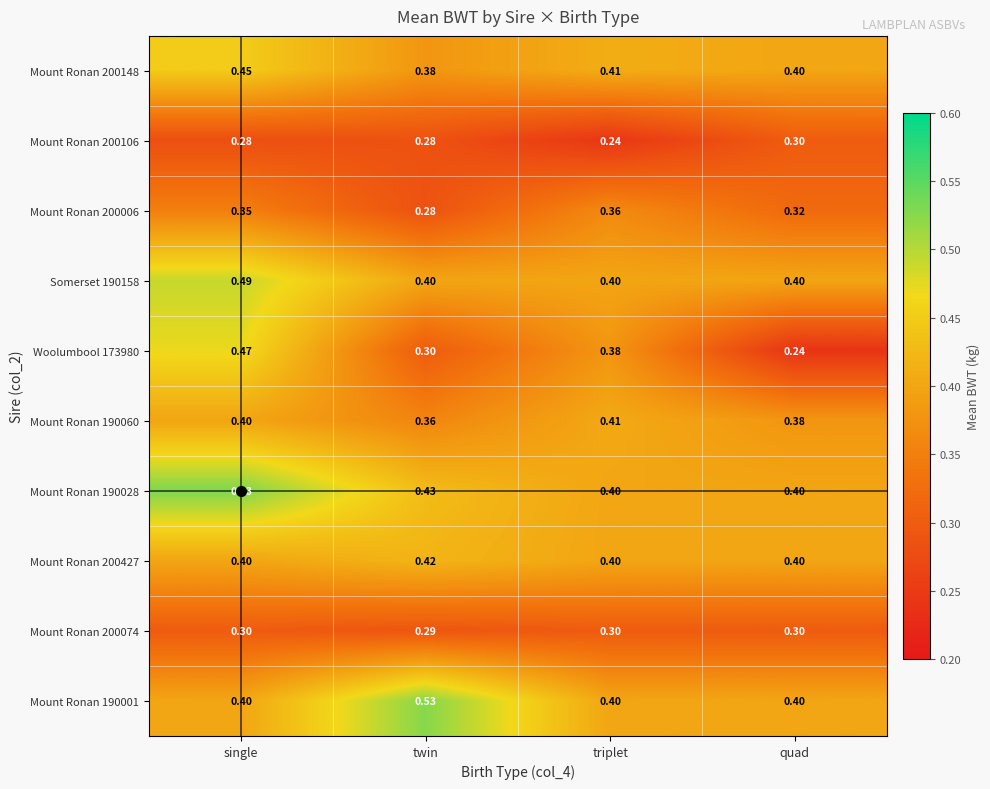

Which series changed the most between twin and triplet?

Mount Ronan 190001